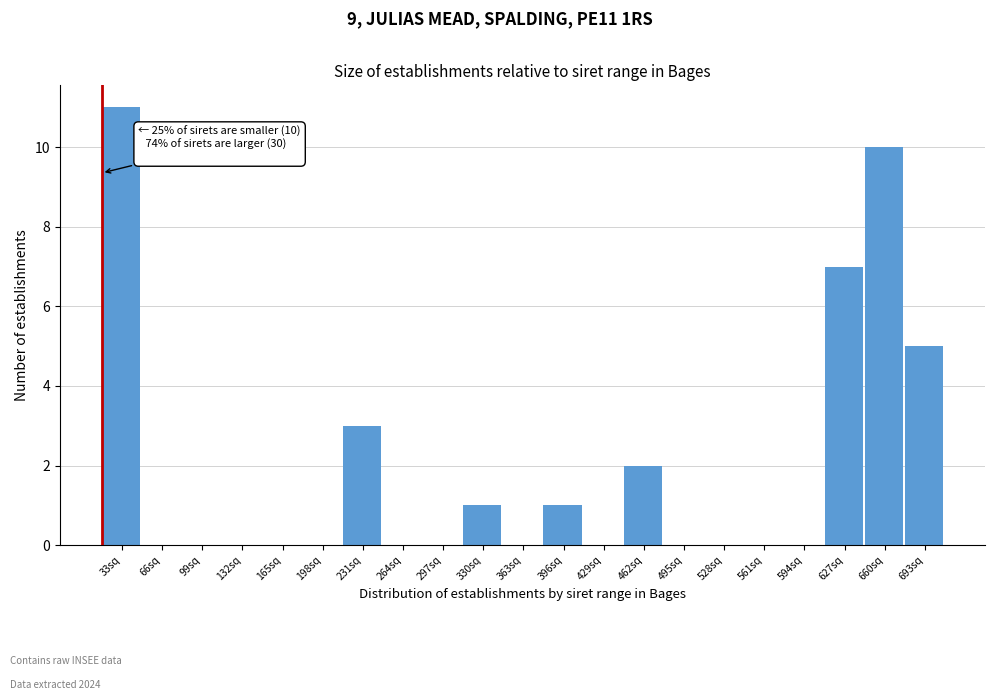

Reading right to left, transcribe all the data shown in this chart.

693sq=5	660sq=10	627sq=7	594sq=0	561sq=0	528sq=0	495sq=0	462sq=2	429sq=0	396sq=1	363sq=0	330sq=1	297sq=0	264sq=0	231sq=3	198sq=0	165sq=0	132sq=0	99sq=0	66sq=0	33sq=11